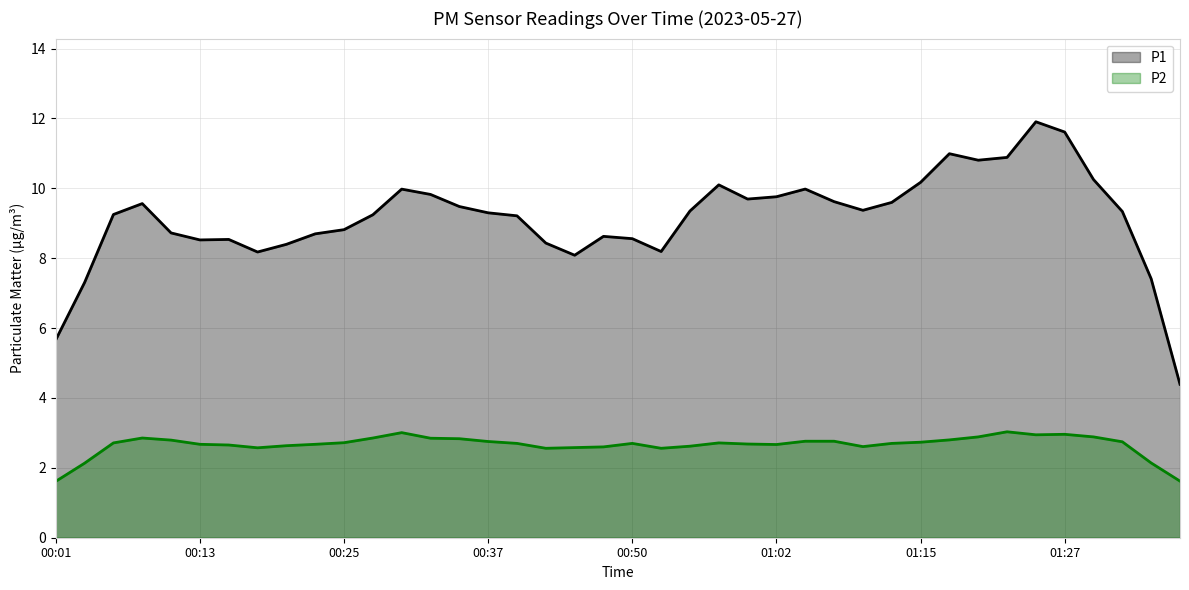

What is the average value of the P1 series?

9.1